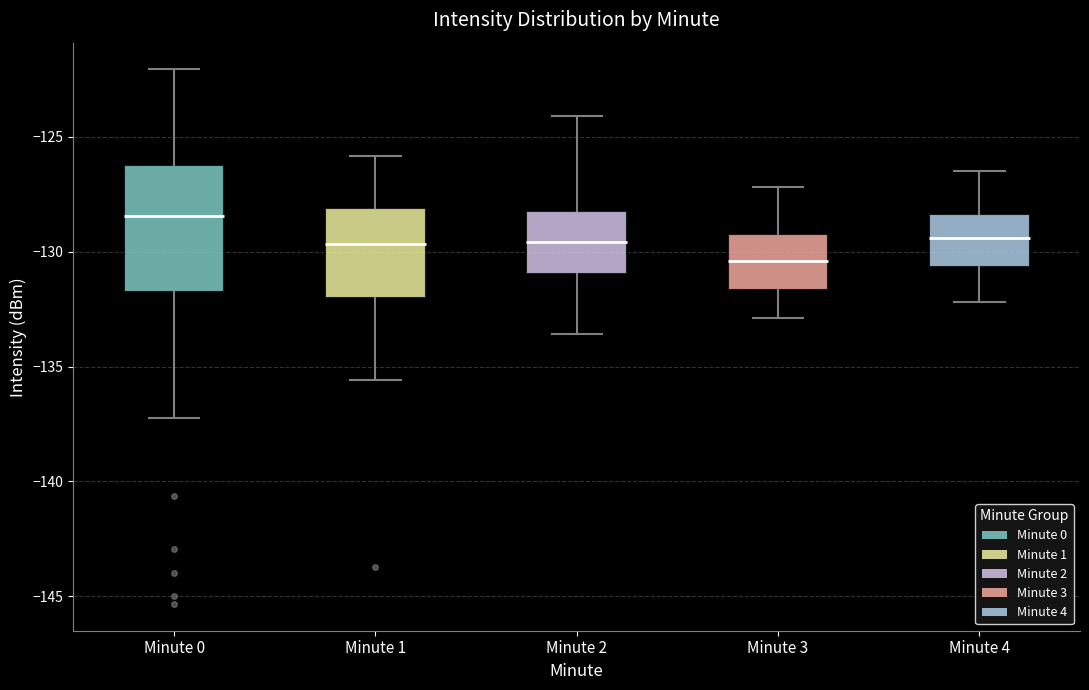

Reading left to right, transcribe this box plot: for each box, give where its median line is, the range the box spans, and where its two whiskers end, as read against the y-axis. The values are not printed on the chart, so give them approximately, as read against the axis.

Minute 0: median -128.5, box -132.0 to -126.0, whiskers -137.0 to -122.0
Minute 1: median -129.5, box -132.0 to -128.0, whiskers -135.5 to -126.0
Minute 2: median -129.5, box -131.0 to -128.0, whiskers -133.5 to -124.0
Minute 3: median -130.5, box -131.5 to -129.0, whiskers -133.0 to -127.0
Minute 4: median -129.5, box -130.5 to -128.5, whiskers -132.0 to -126.5